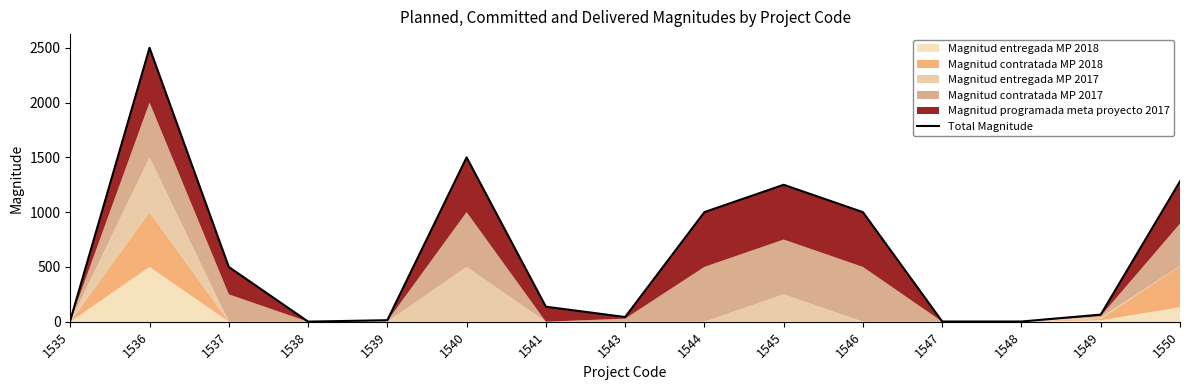

List the labels in order of value, smallest first.

1538, 1547, 1548, 1535, 1539, 1543, 1549, 1541, 1537, 1546, 1544, 1545, 1550, 1540, 1536